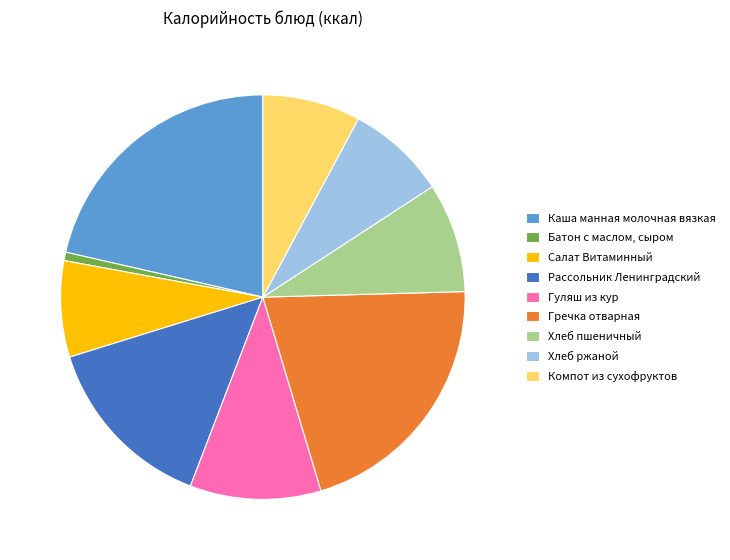

Is it true that Рассольник Ленинградский is 6% of the pie?

False